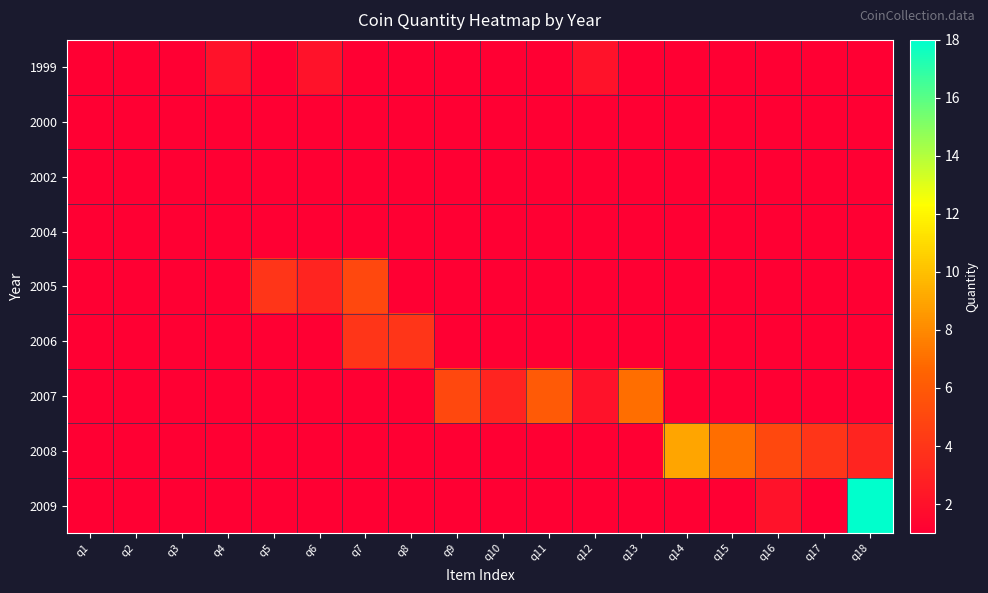

Reading left to right, extract all data points from this chart.

1999: q1=1	q2=1	q3=1	q4=2	q5=1	q6=2	q7=1	q8=1	q9=1	q10=1	q11=1	q12=2	q13=1	q14=1	q15=1	q16=1	q17=1	q18=1
2000: q1=1	q2=1	q3=1	q4=1	q5=1	q6=1	q7=1	q8=1	q9=1	q10=1	q11=1	q12=1	q13=1	q14=1	q15=1	q16=1	q17=1	q18=1
2002: q1=1	q2=1	q3=1	q4=1	q5=1	q6=1	q7=1	q8=1	q9=1	q10=1	q11=1	q12=1	q13=1	q14=1	q15=1	q16=1	q17=1	q18=1
2004: q1=1	q2=1	q3=1	q4=1	q5=1	q6=1	q7=1	q8=1	q9=1	q10=1	q11=1	q12=1	q13=1	q14=1	q15=1	q16=1	q17=1	q18=1
2005: q1=1	q2=1	q3=1	q4=1	q5=4	q6=3	q7=5	q8=1	q9=1	q10=1	q11=1	q12=1	q13=1	q14=1	q15=1	q16=1	q17=1	q18=1
2006: q1=1	q2=1	q3=1	q4=1	q5=1	q6=1	q7=4	q8=4	q9=1	q10=1	q11=1	q12=1	q13=1	q14=1	q15=1	q16=1	q17=1	q18=1
2007: q1=1	q2=1	q3=1	q4=1	q5=1	q6=1	q7=1	q8=1	q9=5	q10=3	q11=6	q12=2	q13=7	q14=1	q15=1	q16=1	q17=1	q18=1
2008: q1=1	q2=1	q3=1	q4=1	q5=1	q6=1	q7=1	q8=1	q9=1	q10=1	q11=1	q12=1	q13=1	q14=9	q15=7	q16=5	q17=4	q18=3
2009: q1=1	q2=1	q3=1	q4=1	q5=1	q6=1	q7=1	q8=1	q9=1	q10=1	q11=1	q12=1	q13=1	q14=1	q15=1	q16=2	q17=1	q18=18